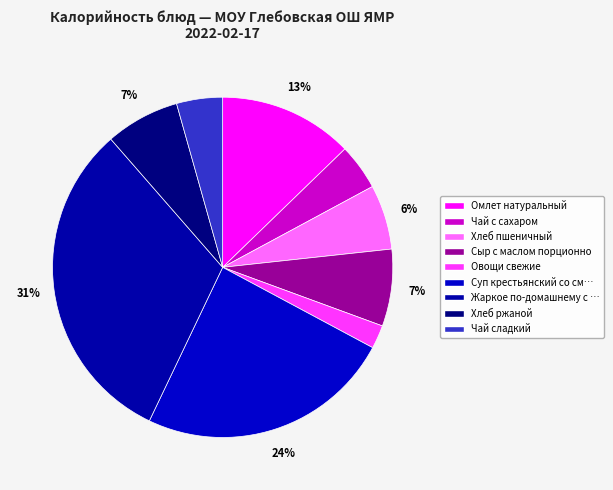

What is the smallest slice in the pie chart?

Овощи свежие